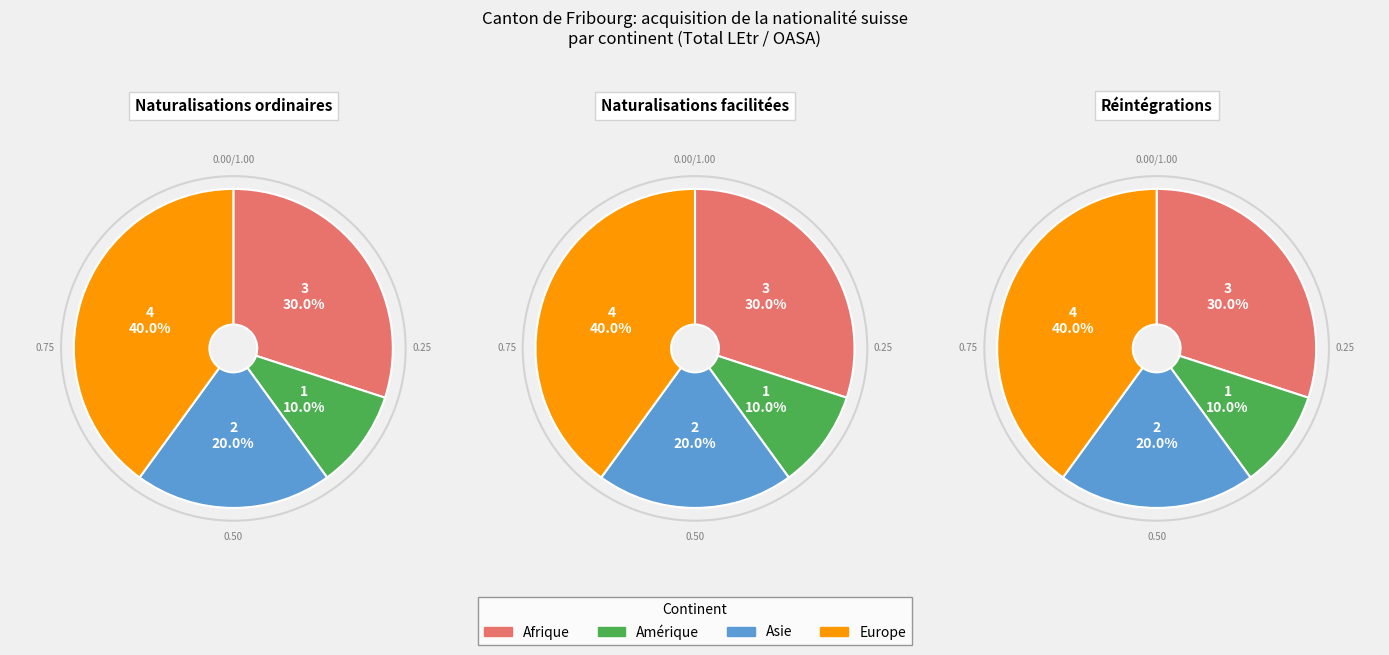

What is the ratio of the value at Asie to the value at Europe?

0.5